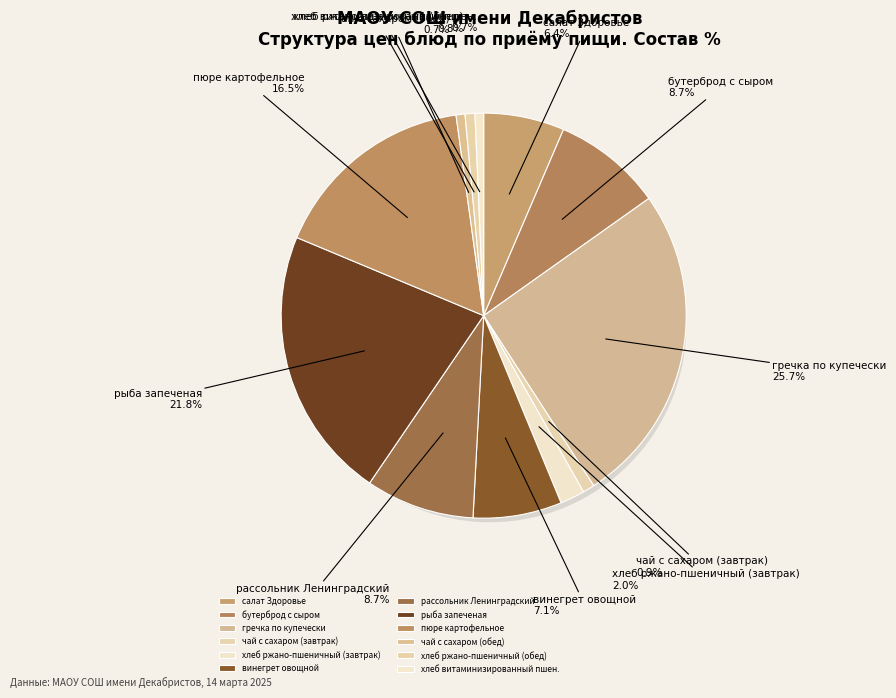

How many slices are in this pie chart?

12